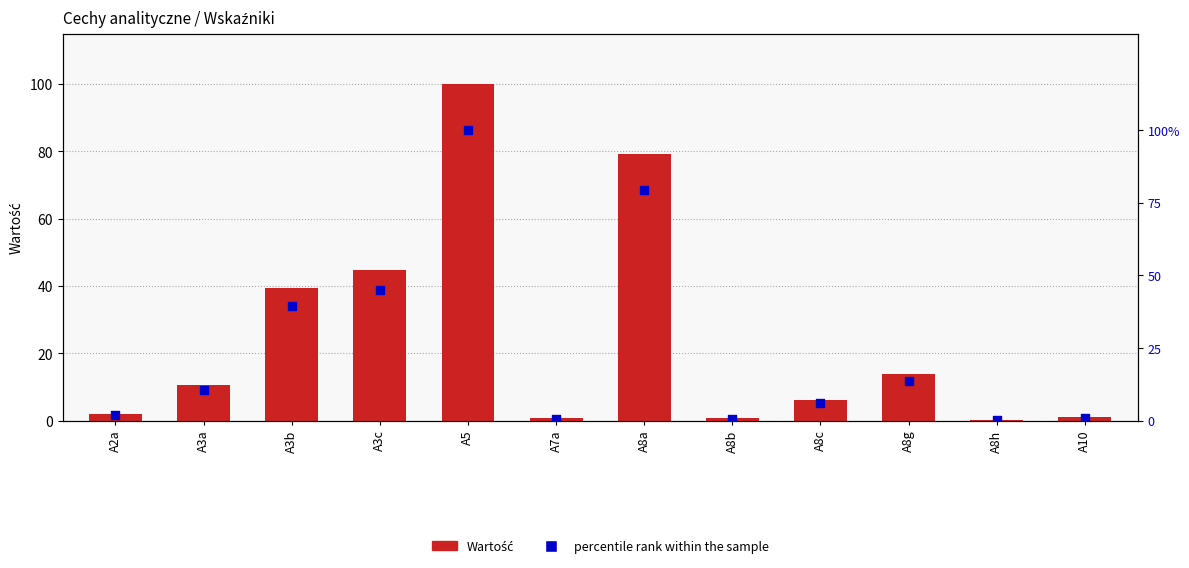

At which category is the sum across all series the highest?

A5